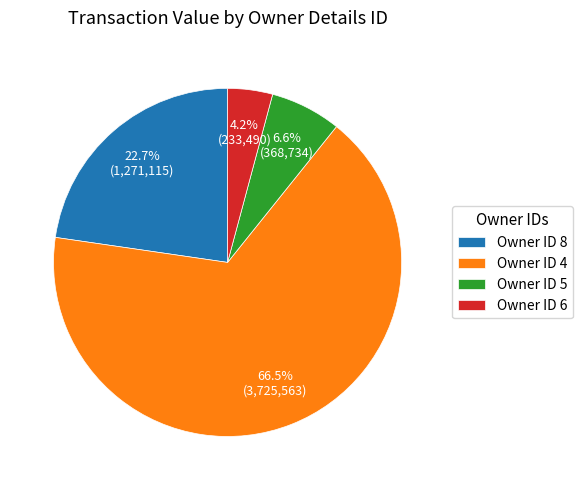

What is the total percentage of Owner ID 6 and Owner ID 4?

70.7%